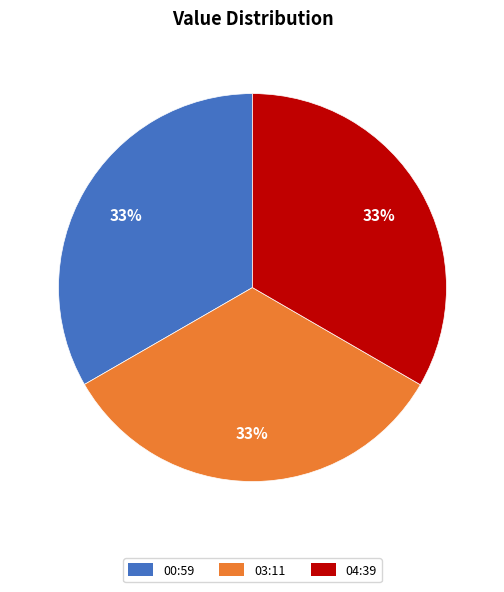

Is the sum of 04:39 and 03:11 greater than half?

Yes